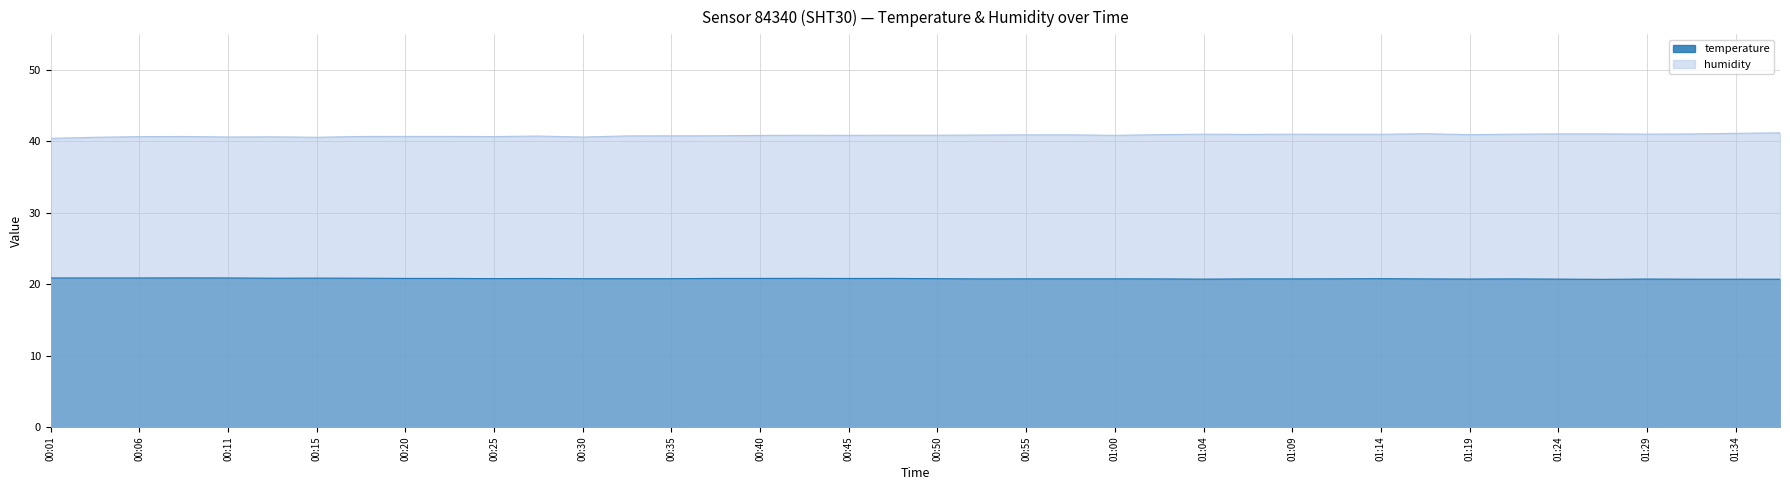

Is the value of temperature at 00:18 greater than the value of humidity at 00:55?

No